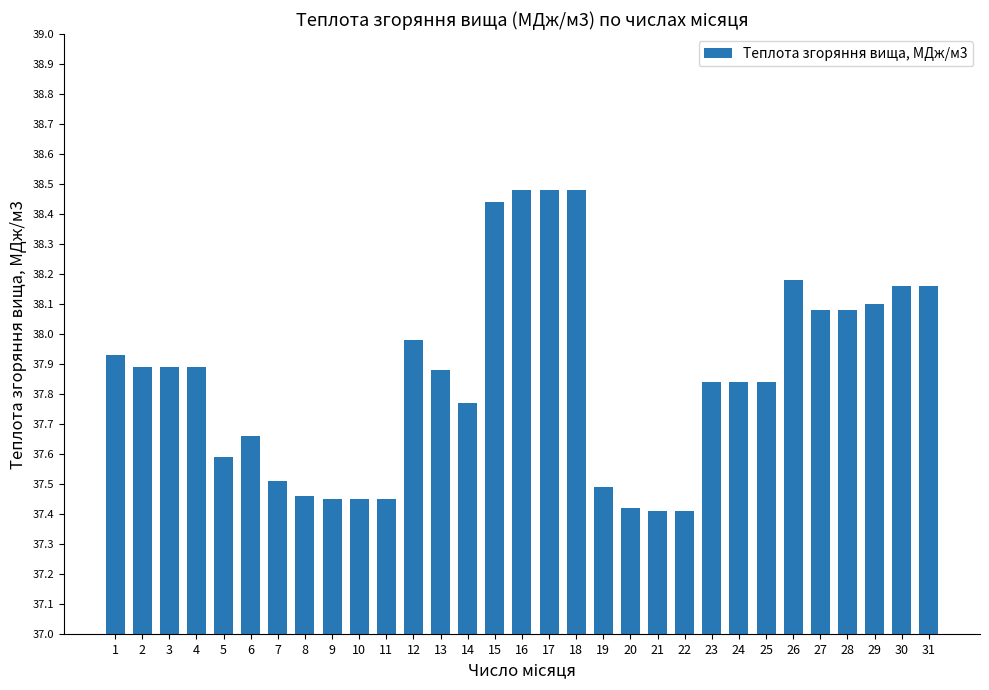

Which has a higher value, 21 or 12?

12